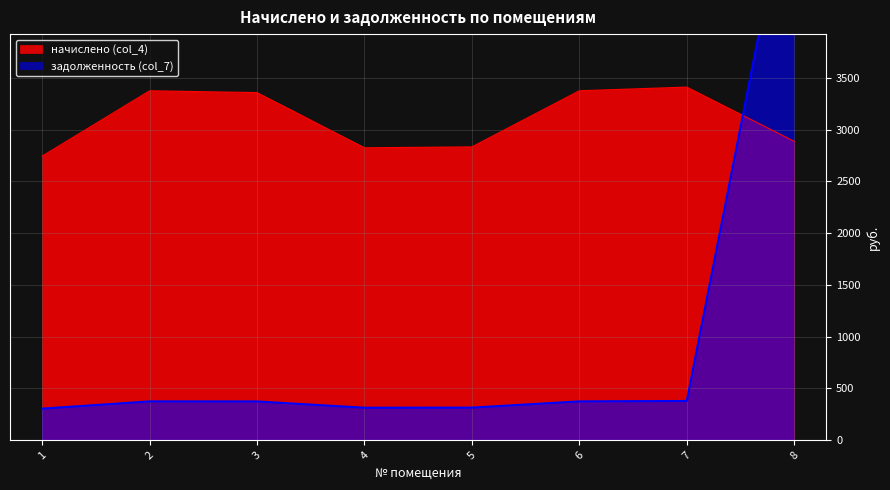

How many interior local valleys does the задолженность (col_7) series have?

1